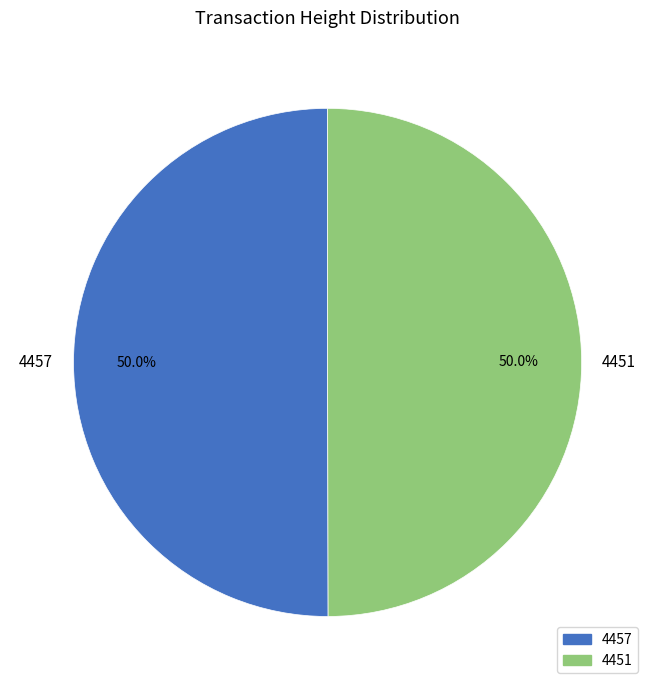

What is the ratio of the value at 4451 to the value at 4457?

1.0